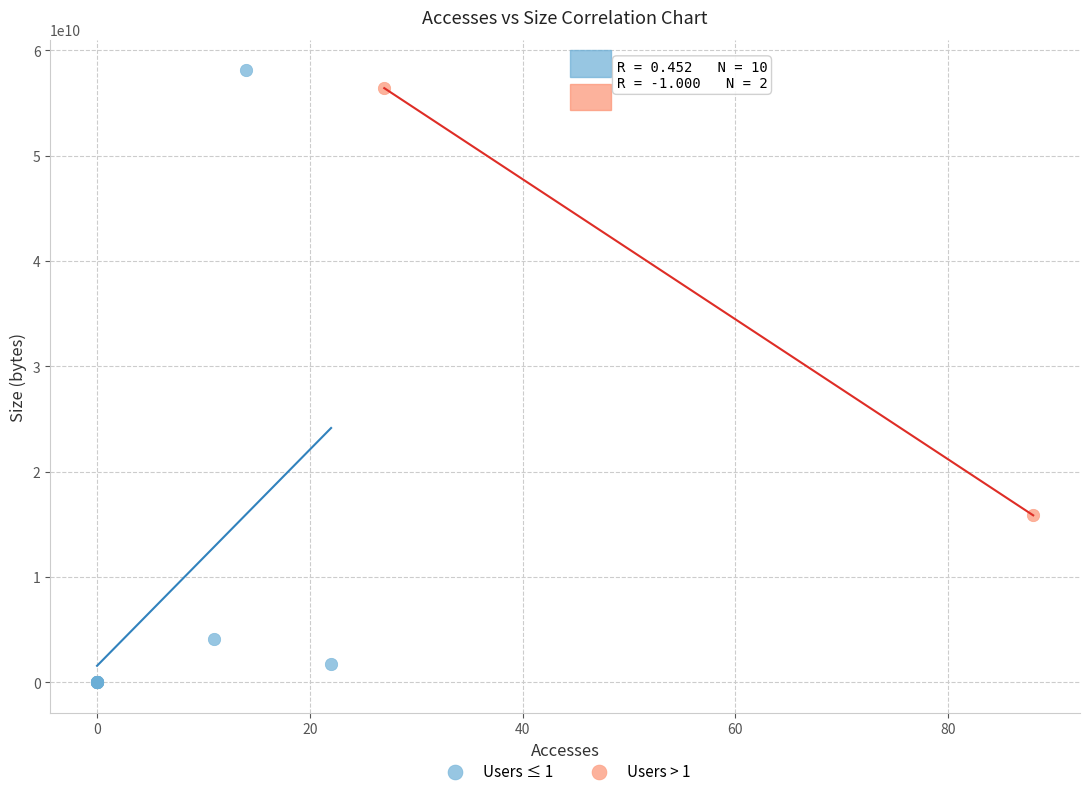

What are all the series names shown in the legend?

Users ≤ 1, Users > 1